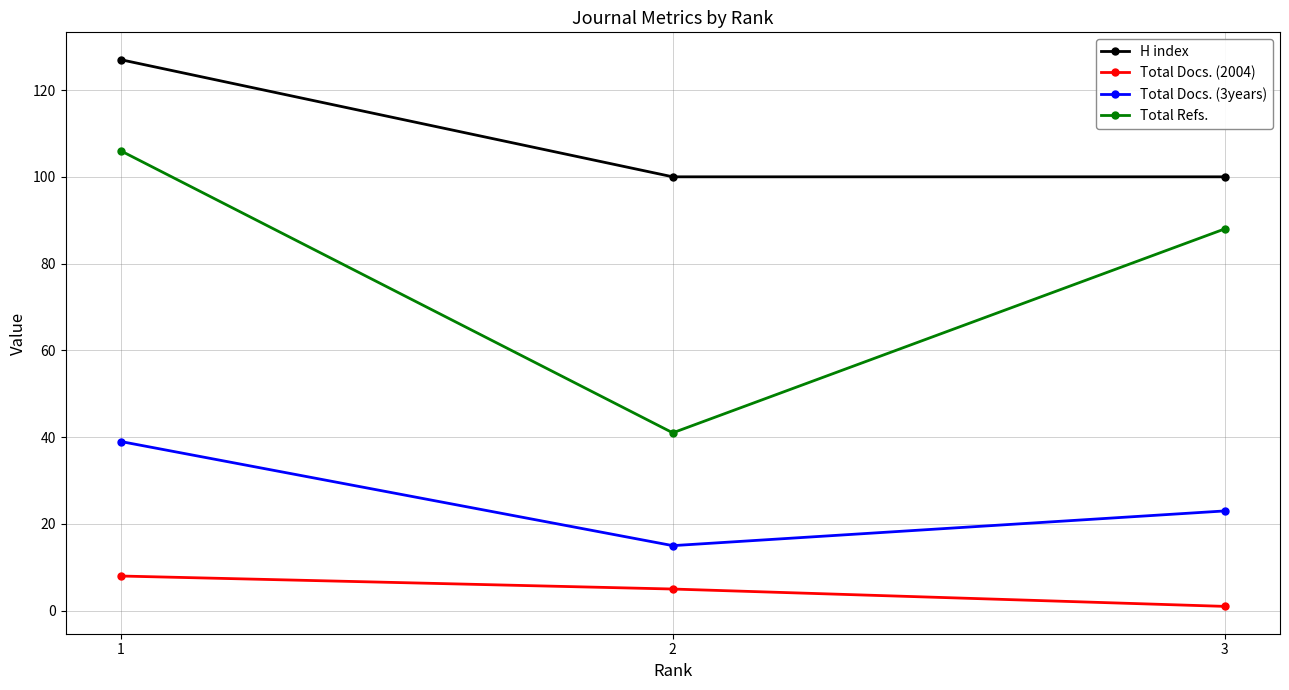

What is the approximate value of Total Docs. (2004) at 2?

5